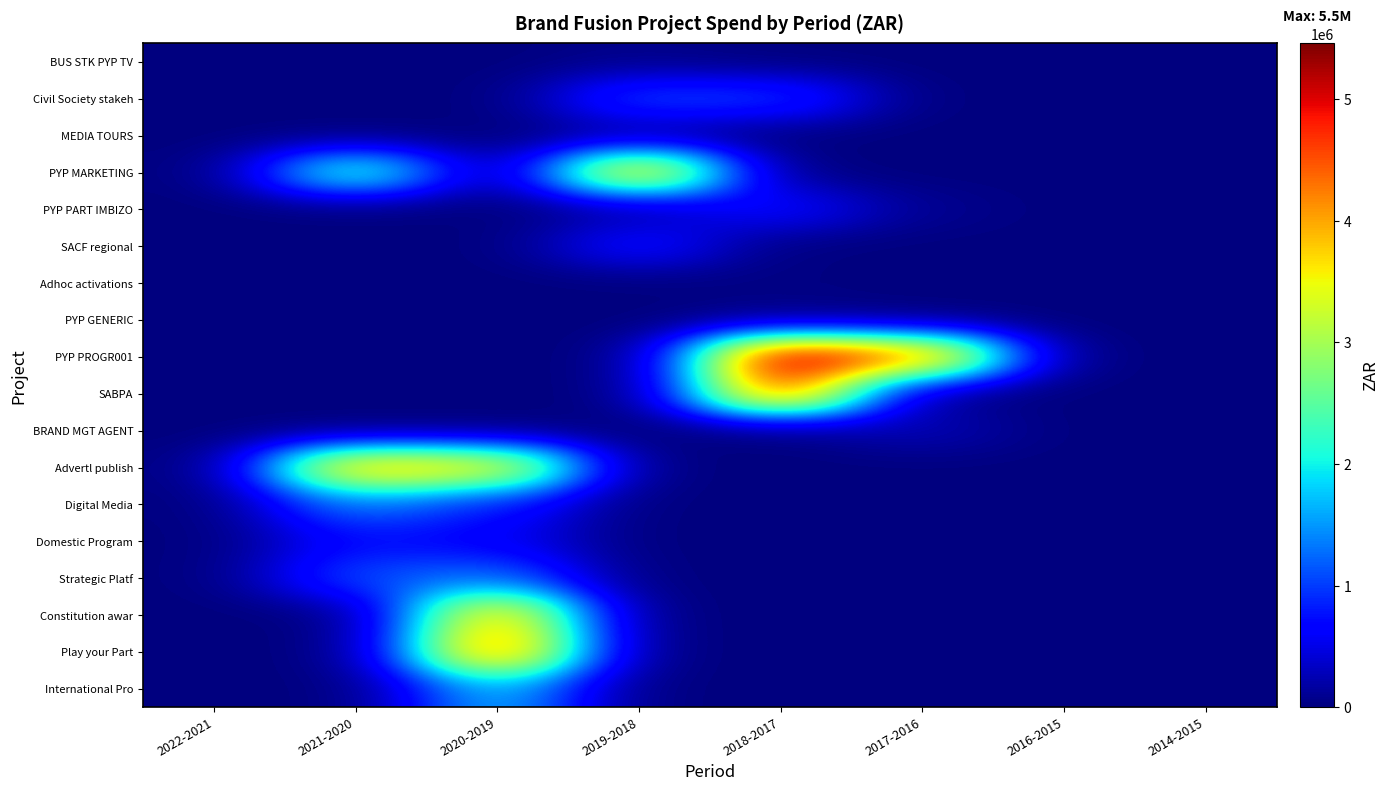

Which series has the widest spread of values?

PYP PROGR001